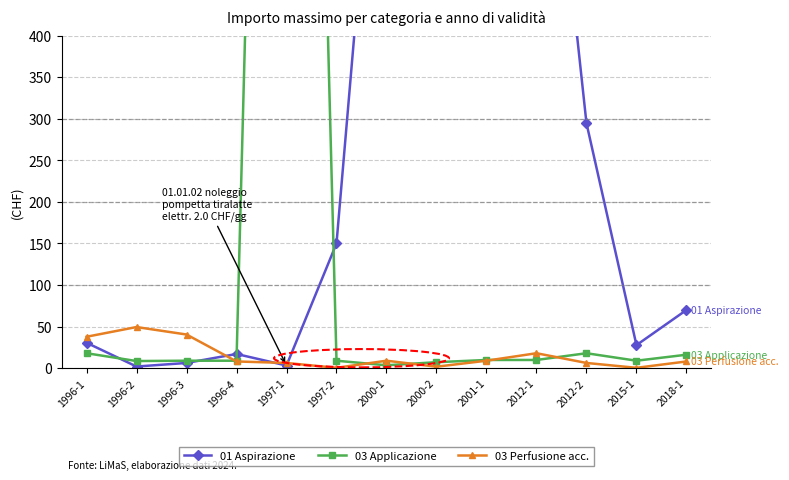

True or false: 03 Perfusione acc. has more than 0 points higher than both neighbors.

True